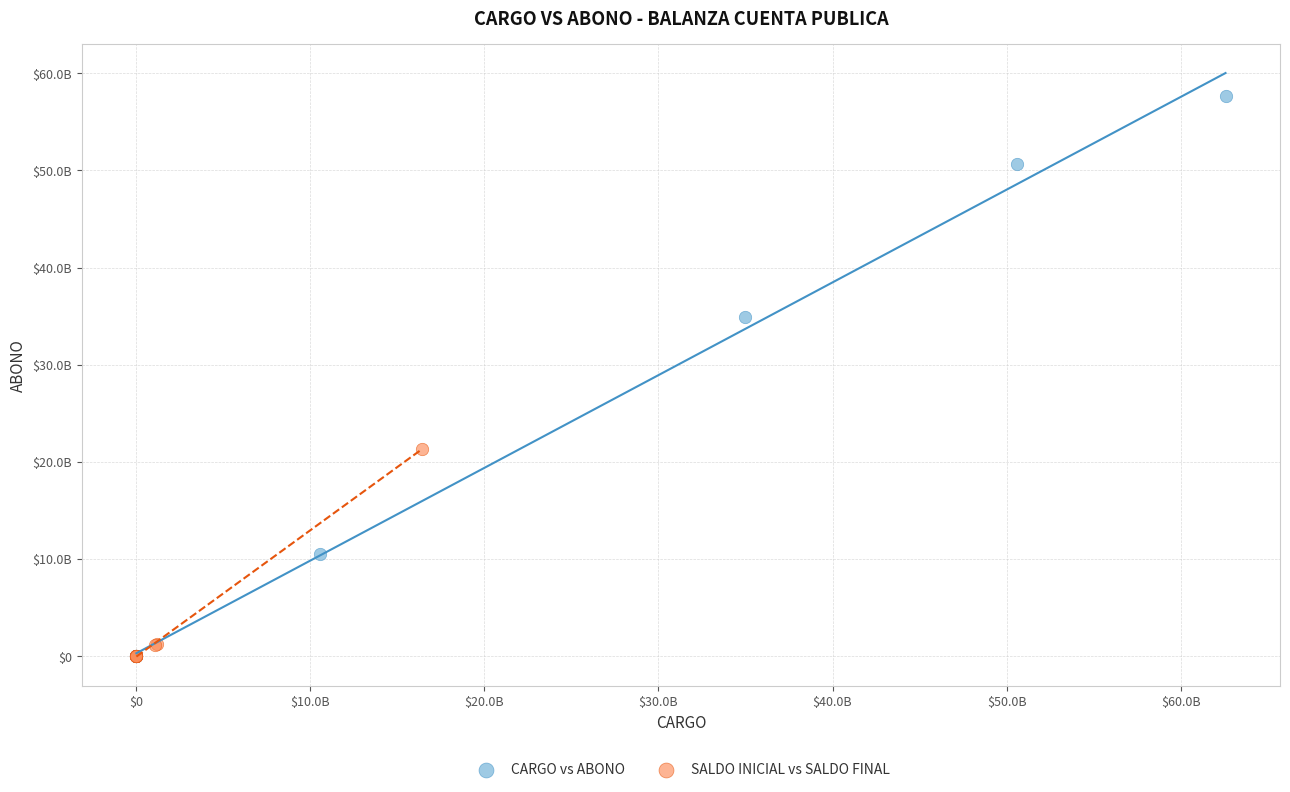

What are all the series names shown in the legend?

CARGO vs ABONO, SALDO INICIAL vs SALDO FINAL